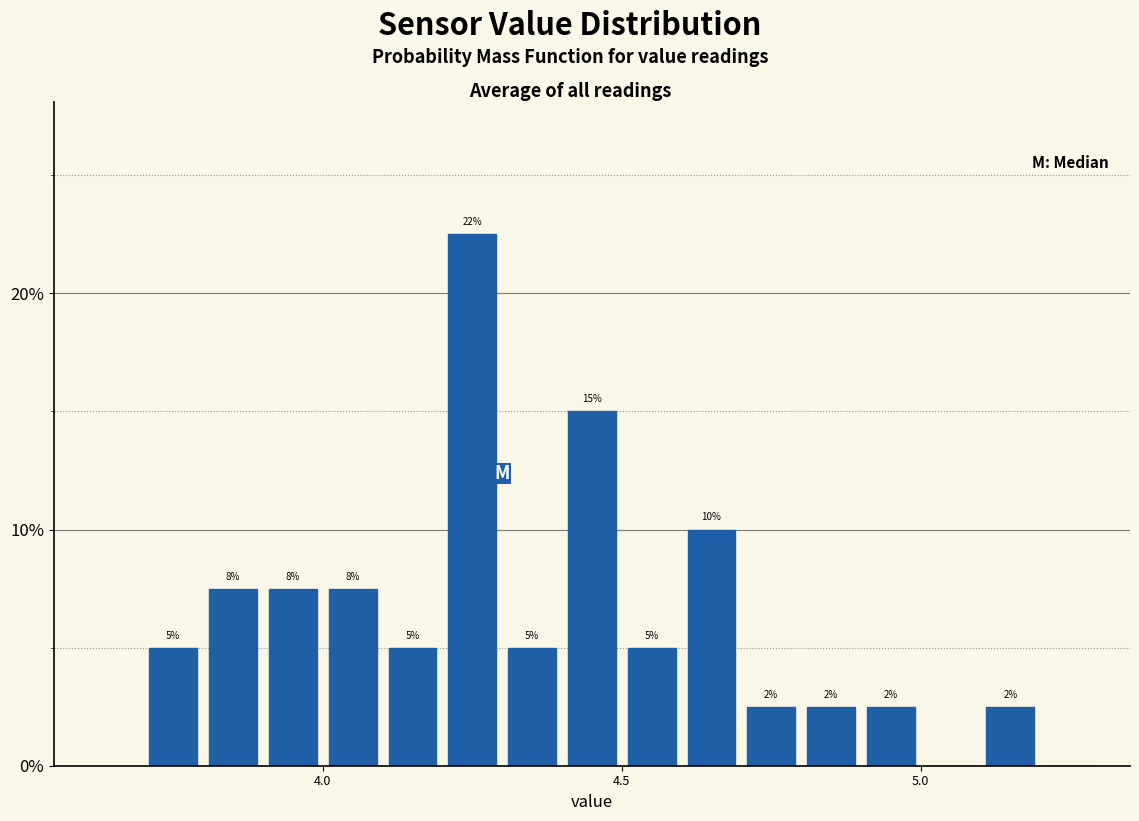

Read against the x-axis, roughly where is the centre of the tallest bar?

4.25